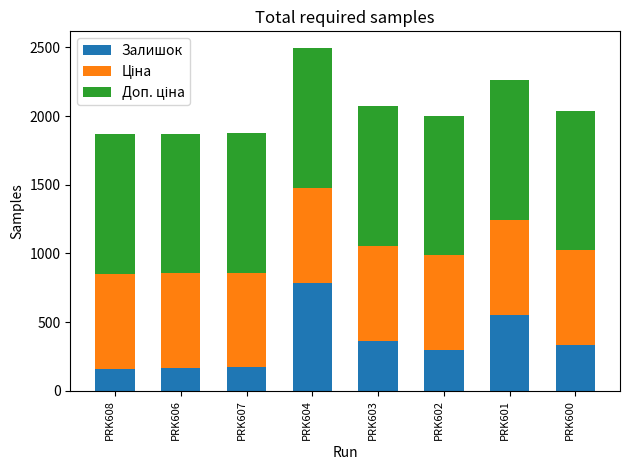

Read the Залишок value at PRK603.

364.0